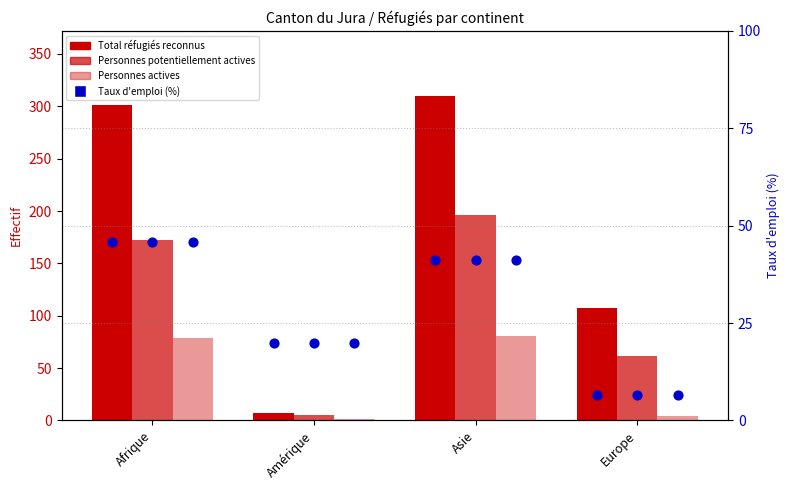

What are all the series names shown in the legend?

Total réfugiés reconnus, Personnes potentiellement actives, Personnes actives, Taux d'emploi (%)